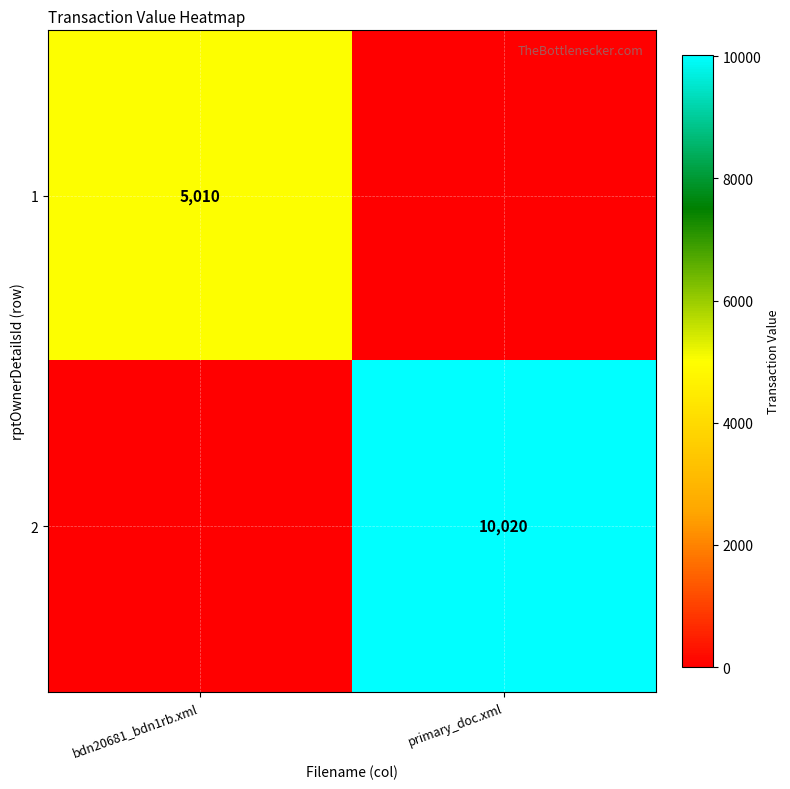

True or false: 2 has a value of 10020 at primary_doc.xml.

True